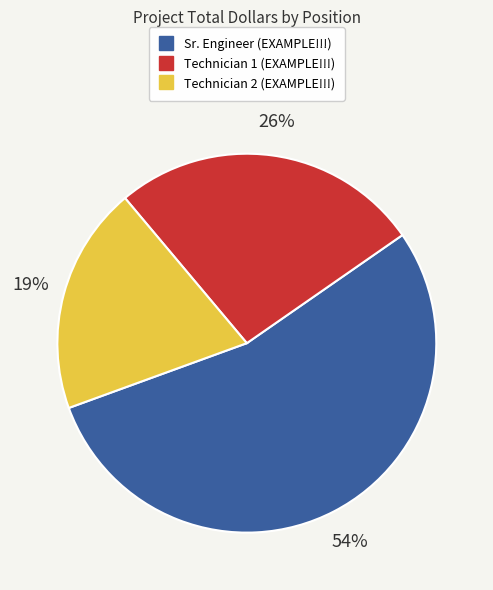

Does Sr. Engineer (EXAMPLE!!!) represent more than half of the total?

Yes